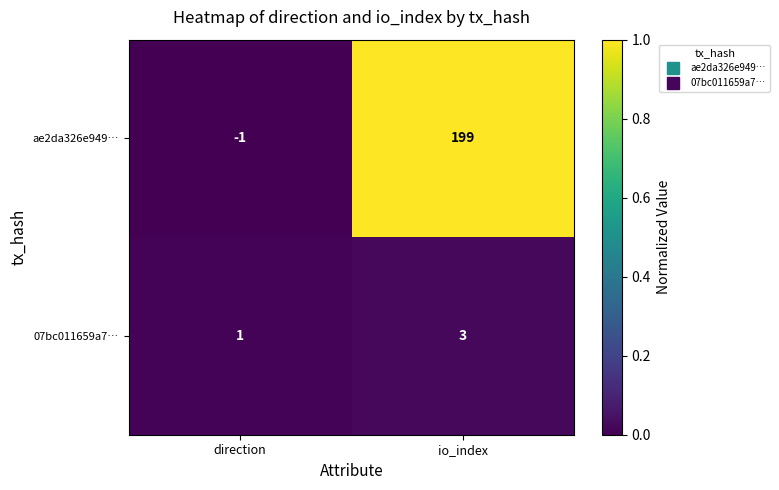

What is the sum of all 07bc011659a7… values?

4